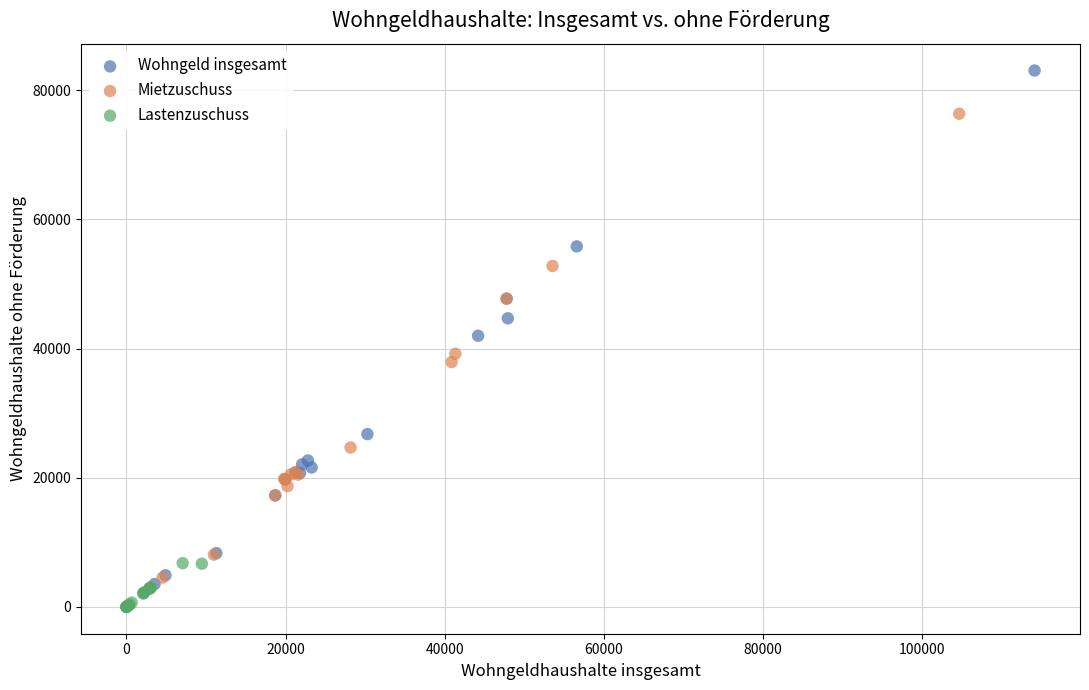

Which series has the largest Y range (max minus min)?

Wohngeld insgesamt